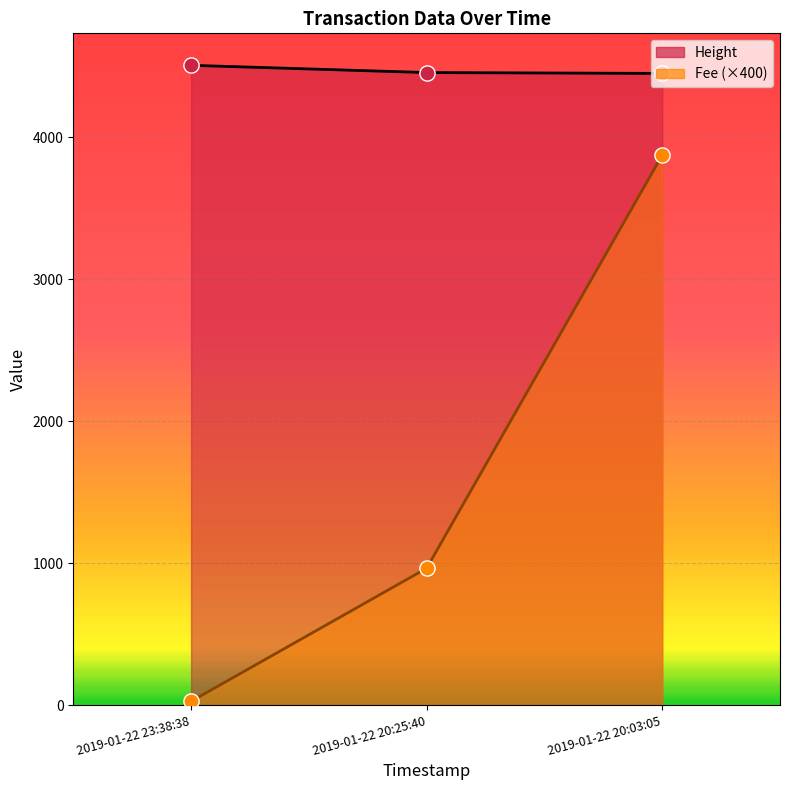

Which series has the widest spread of Y values?

Fee (×400)